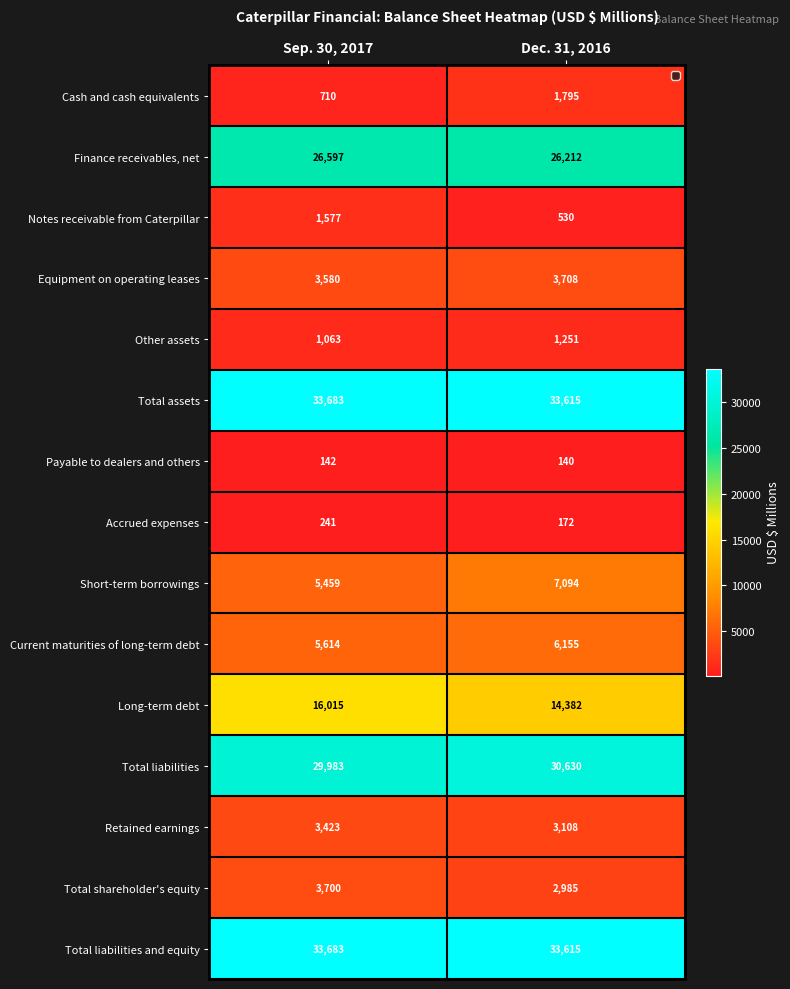

What is the minimum value shown in the chart?

140